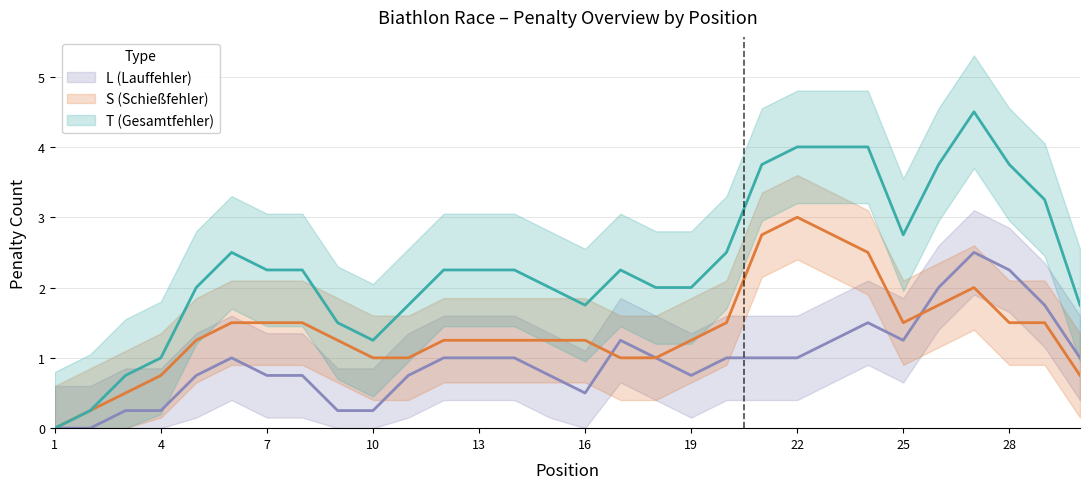

List the series in order of their overall mean, highest first.

T, S, L